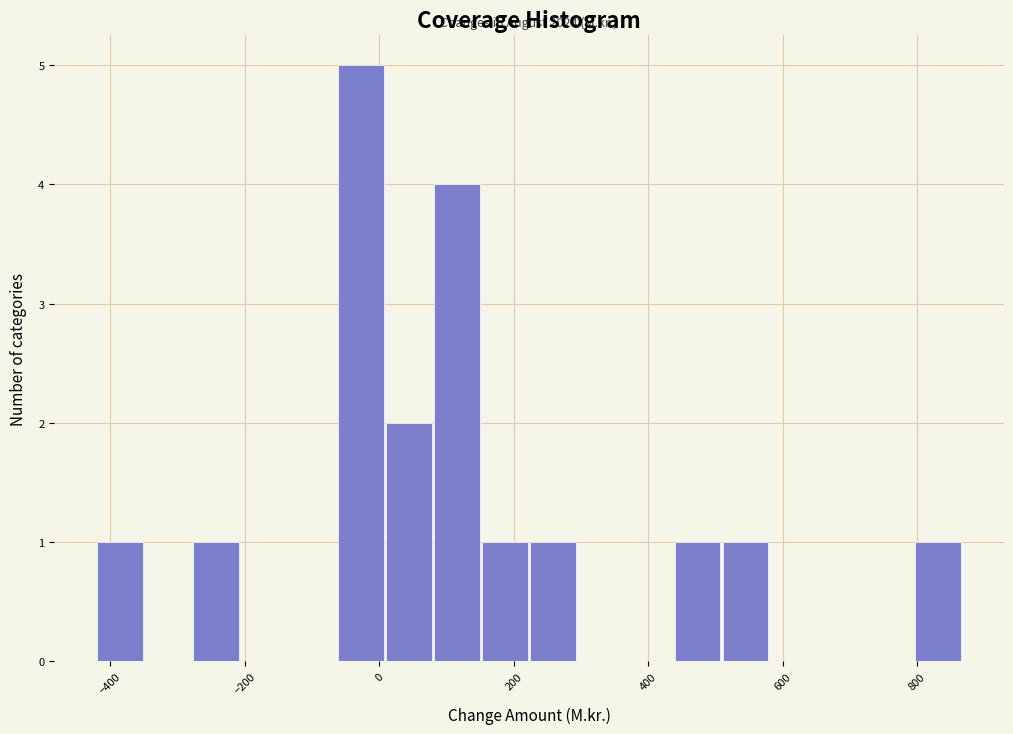

Around what value on the x-axis is the tallest bar? Give the approximate position of its centre, as read against the axis.

-20